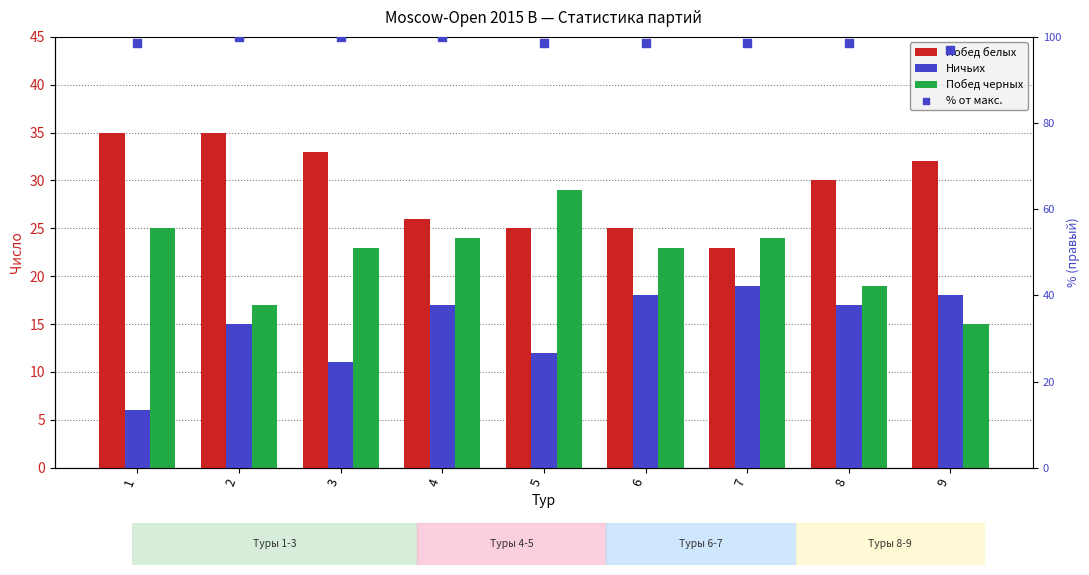

Which series has the widest spread of Y values?

Побед черных